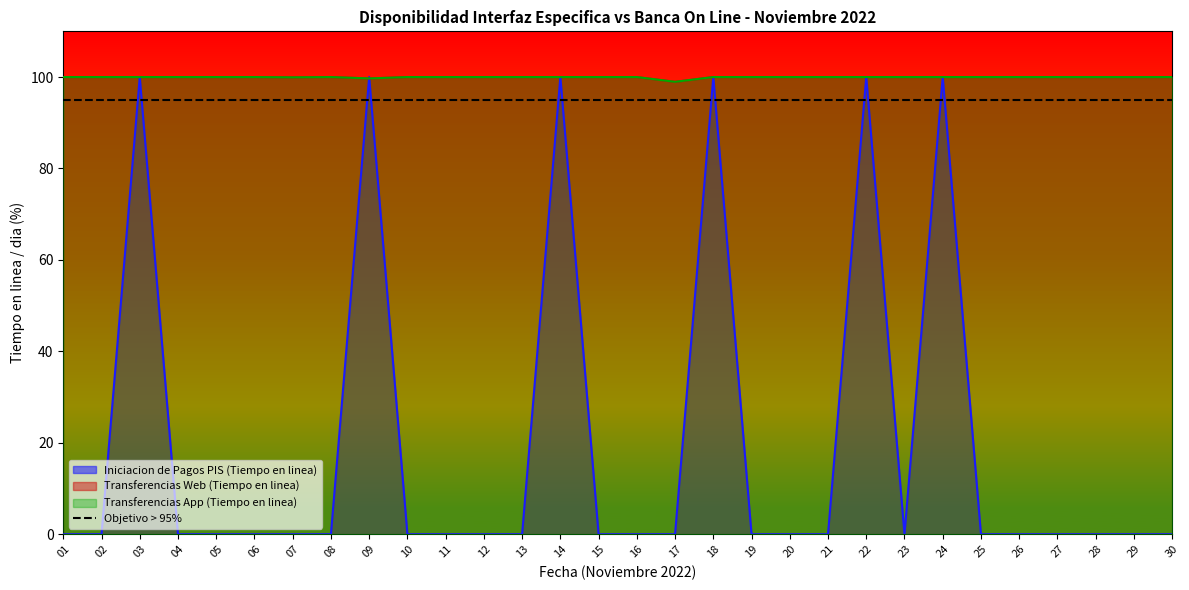

Is the value of Transferencias App (Tiempo en linea) at 10 greater than the value of Iniciacion de Pagos PIS (Tiempo en linea) at 10?

Yes